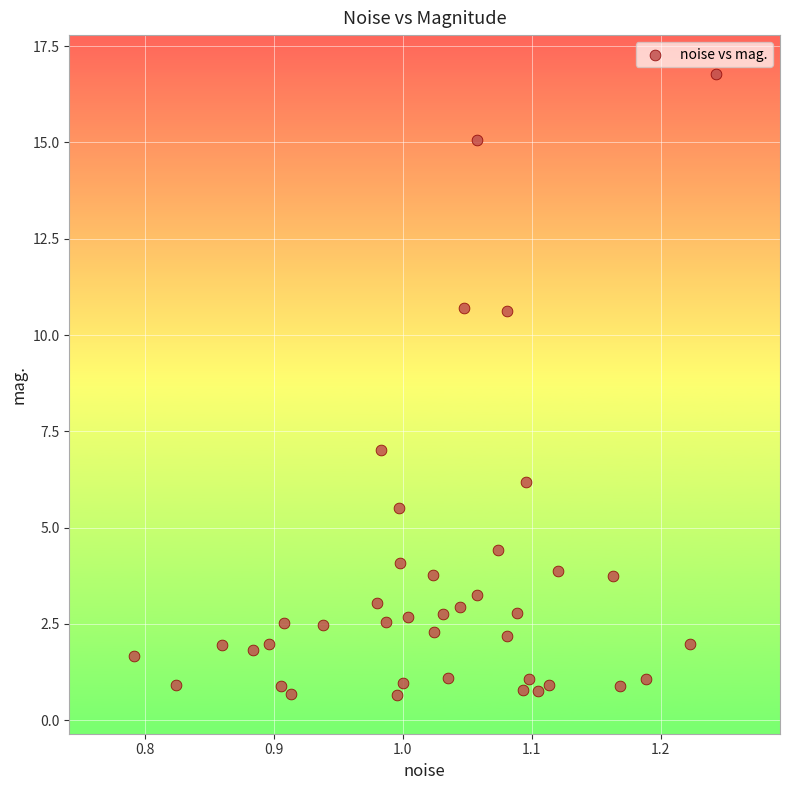

What Y value in the scatter plot is closest to 8?

7.0